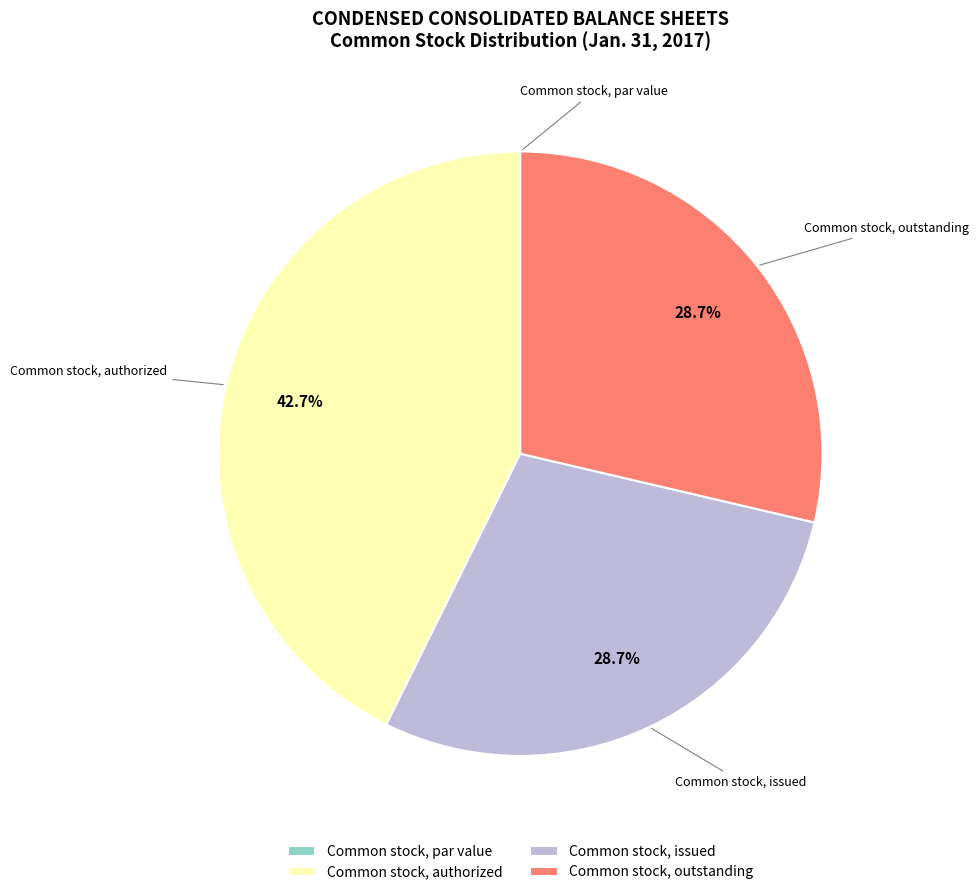

Combined, what portion of the pie is Common stock, outstanding and Common stock, authorized?

71.3%